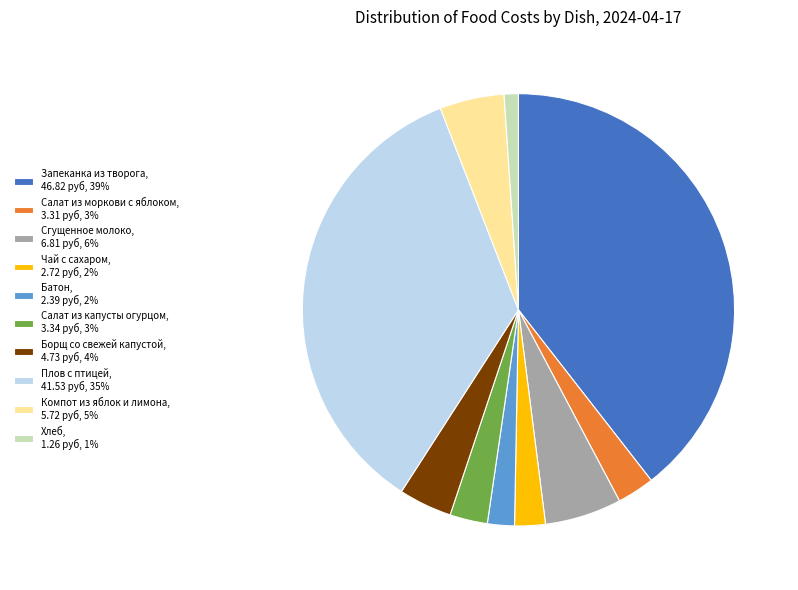

Is there a majority slice in this chart?

No